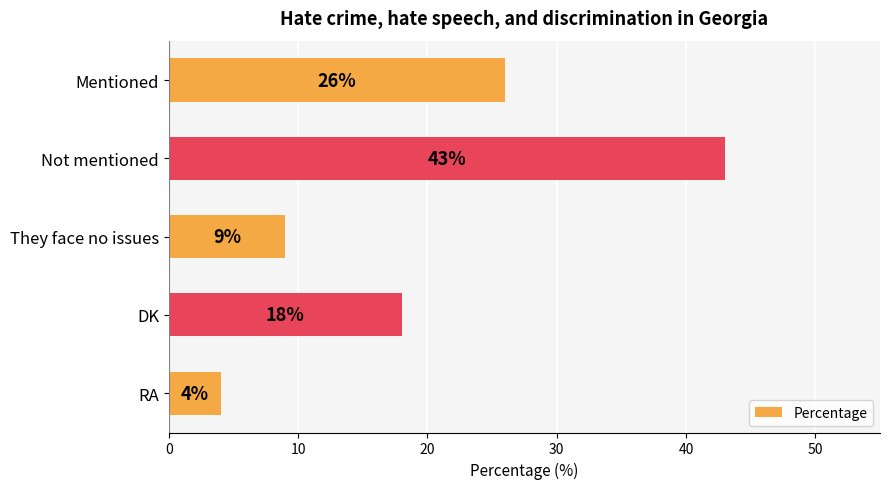

Reading top to bottom, transcribe all the data shown in this chart.

Mentioned=26	Not mentioned=43	They face no issues=9	DK=18	RA=4